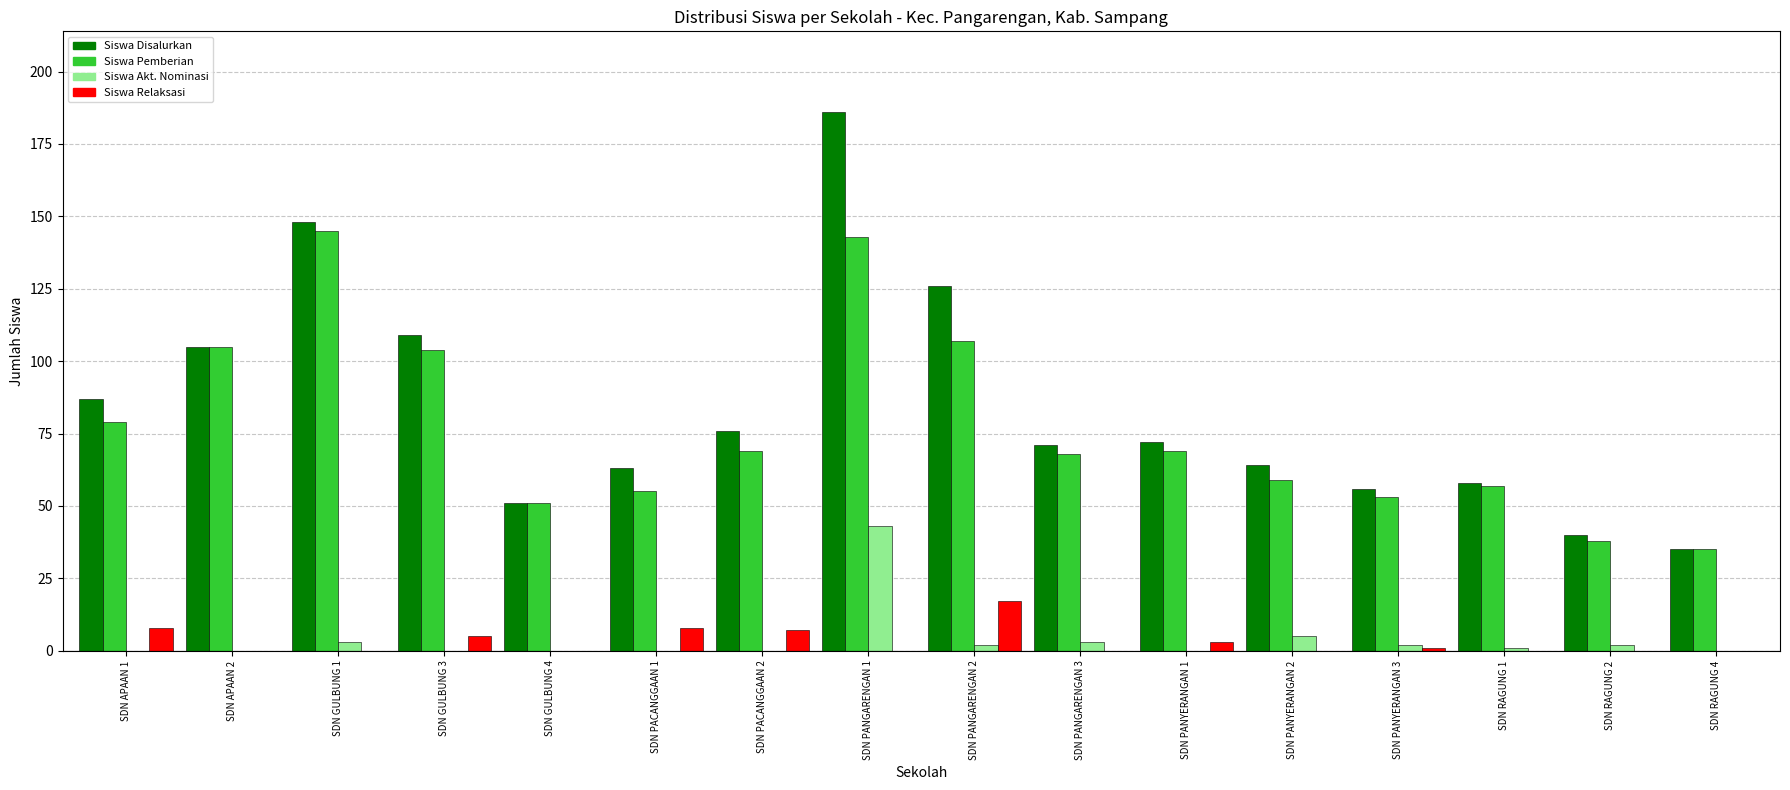

Count the number of data series in this chart.

4